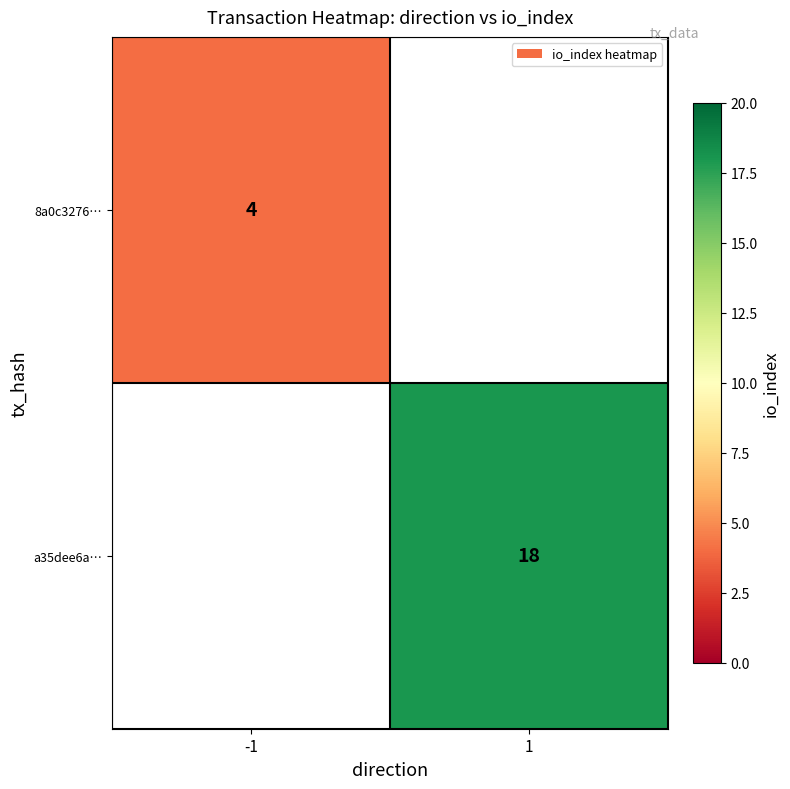

Is the value of 8a0c3276… at -1 greater than the value of a35dee6a… at 1?

No